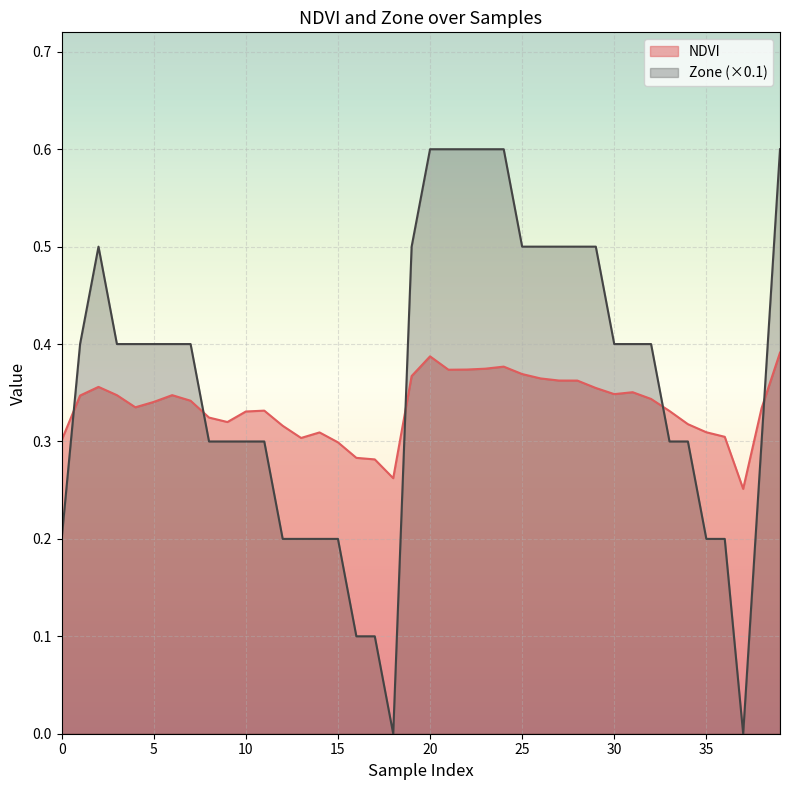

What is the minimum value for NDVI?

0.3